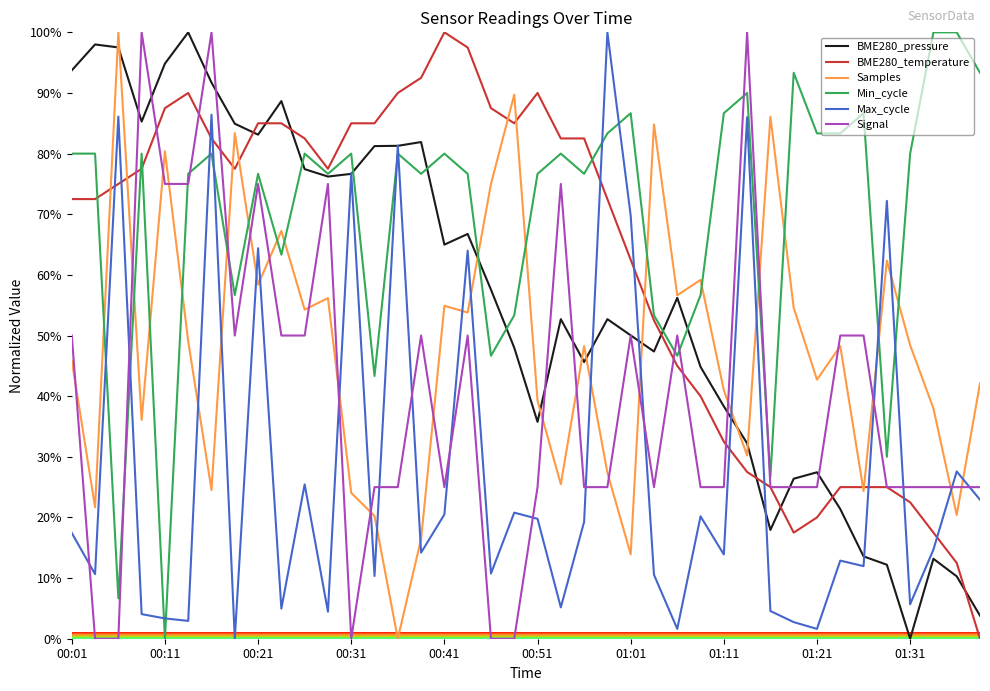

What is the maximum value for Samples?

100.0